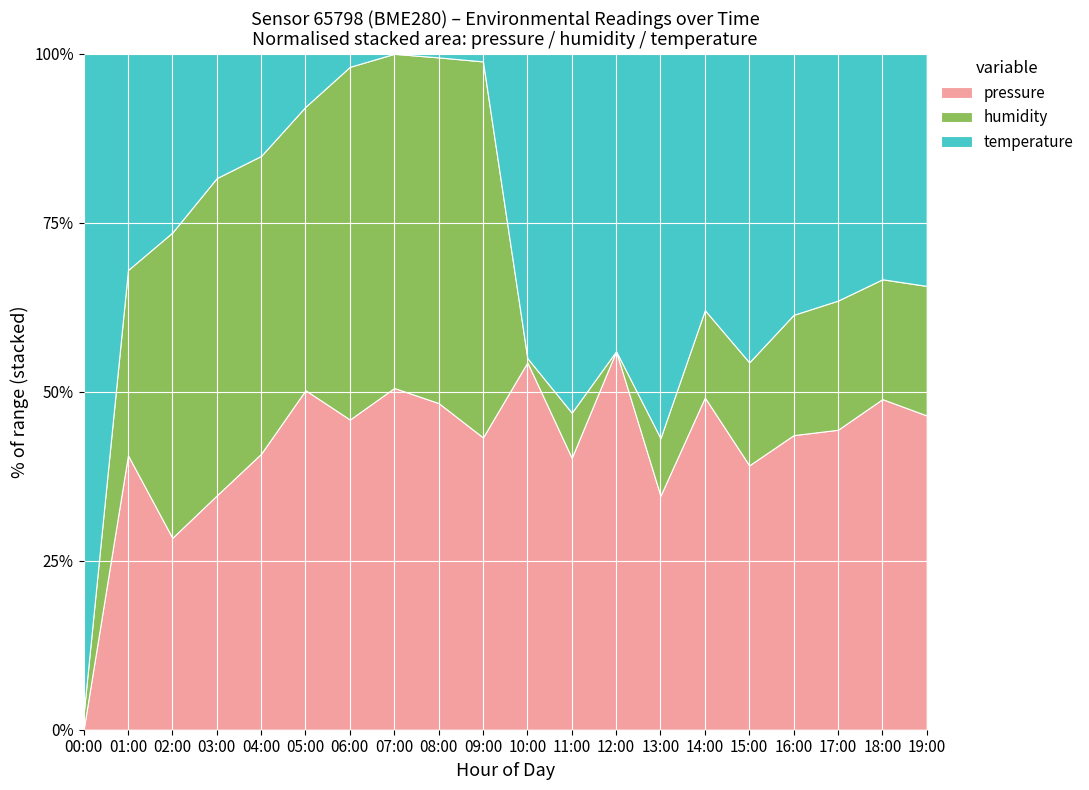

Reading right to left, transcribe all the data shown in this chart.

pressure: 19:00=100459.0	18:00=100460.7	17:00=100457.8	16:00=100457.3	15:00=100454.2	14:00=100461.1	13:00=100451.2	12:00=100461.5	11:00=100454.1	10:00=100461.7	09:00=100457.4	08:00=100460.2	07:00=100459.4	06:00=100456.3	05:00=100456.1	04:00=100452.4	03:00=100451.6	02:00=100449.5	01:00=100455.8	00:00=100442.4
humidity: 19:00=69.1	18:00=69.1	17:00=69.1	16:00=69.0	15:00=68.8	14:00=68.8	13:00=68.5	12:00=68.2	11:00=68.5	10:00=68.2	09:00=70.8	08:00=70.7	07:00=70.4	06:00=70.3	05:00=69.7	04:00=69.6	03:00=69.9	02:00=69.7	01:00=69.4	00:00=68.2
temperature: 19:00=18.9	18:00=18.9	17:00=18.9	16:00=18.9	15:00=18.9	14:00=19.0	13:00=19.0	12:00=19.0	11:00=19.0	10:00=19.1	09:00=18.2	08:00=18.2	07:00=18.2	06:00=18.3	05:00=18.3	04:00=18.4	03:00=18.5	02:00=18.6	01:00=18.8	00:00=19.2